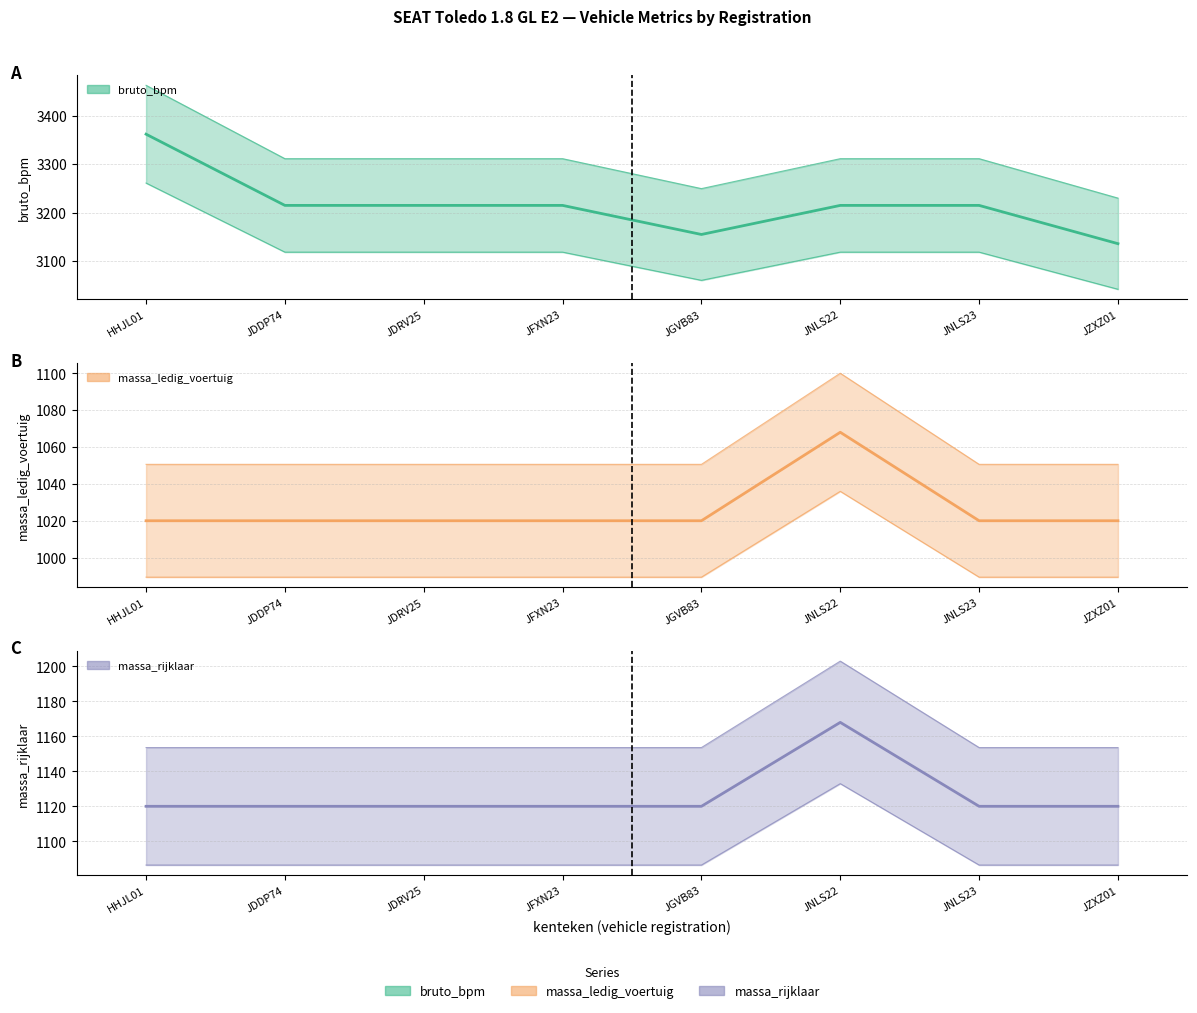

True or false: bruto_bpm and massa_rijklaar intersect in this chart.

False